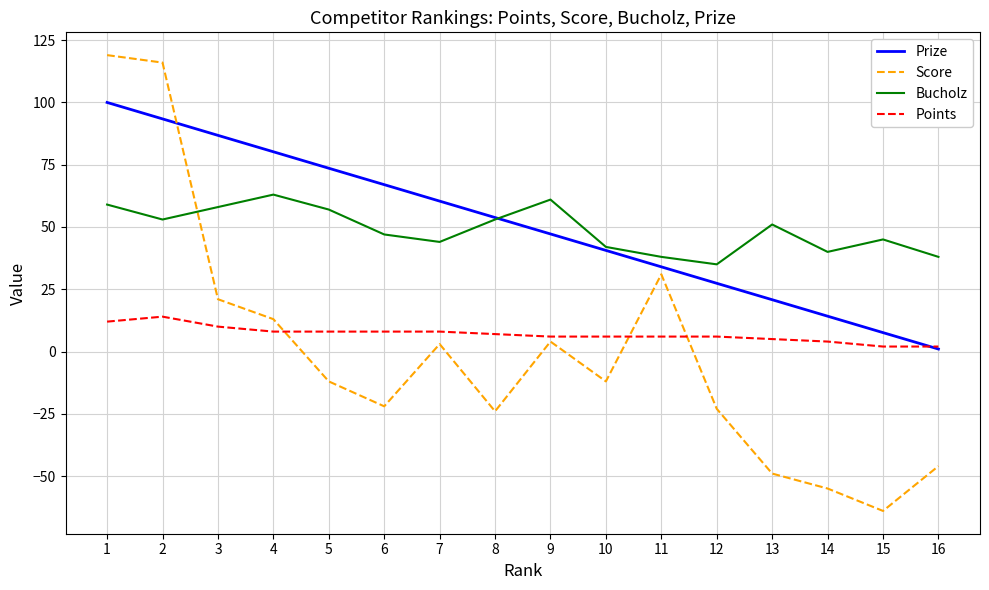

Is the value of Points at 16 greater than the value of Score at 1?

No